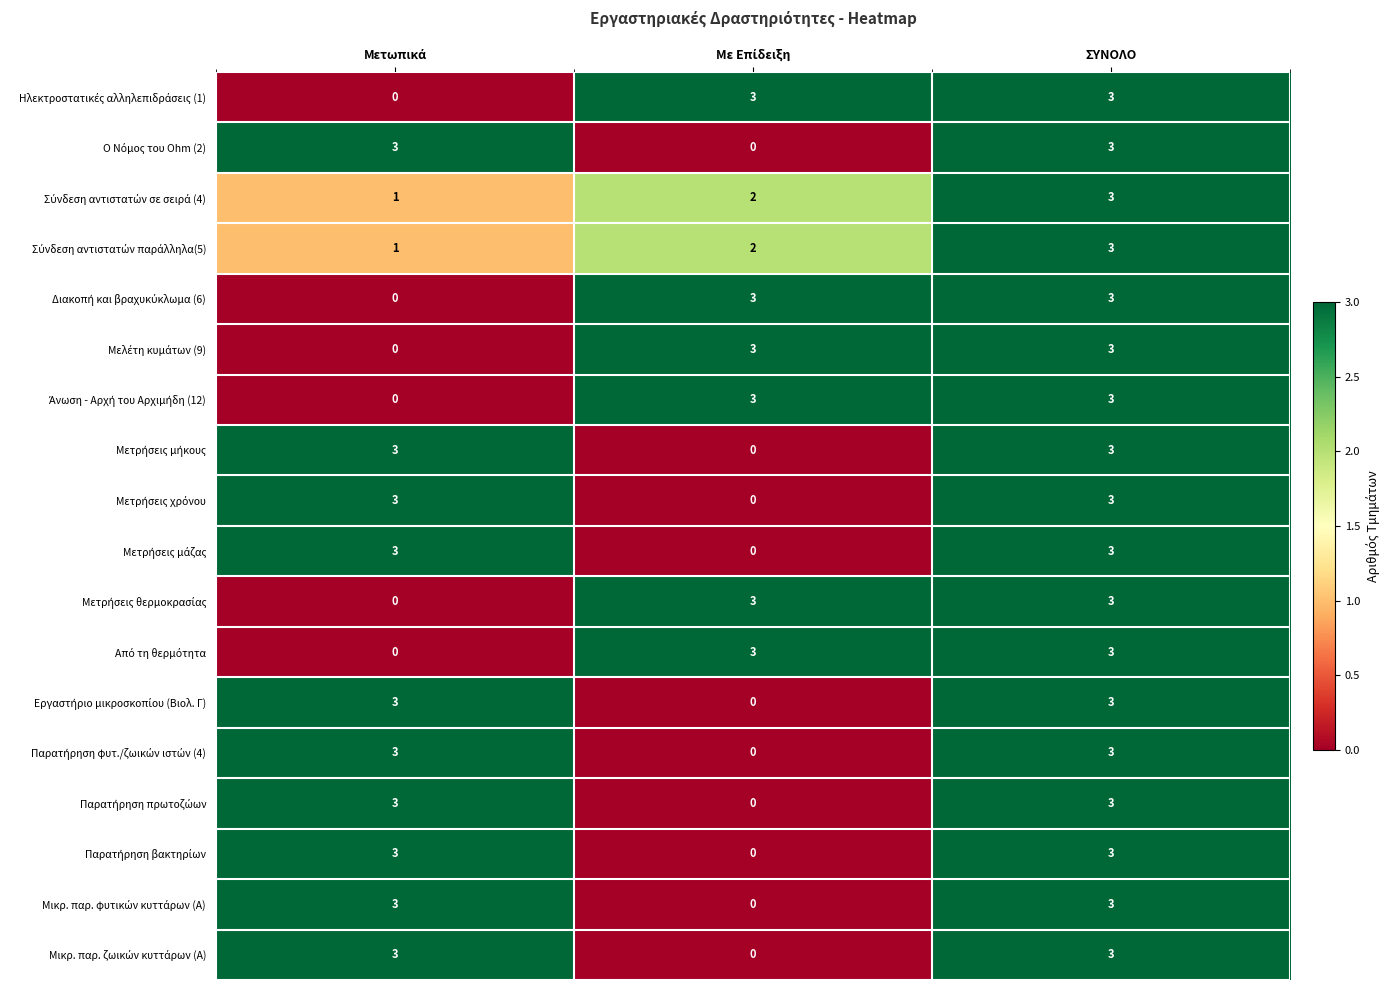

What is the total value across all series at ΣΥΝΟΛΟ?

54